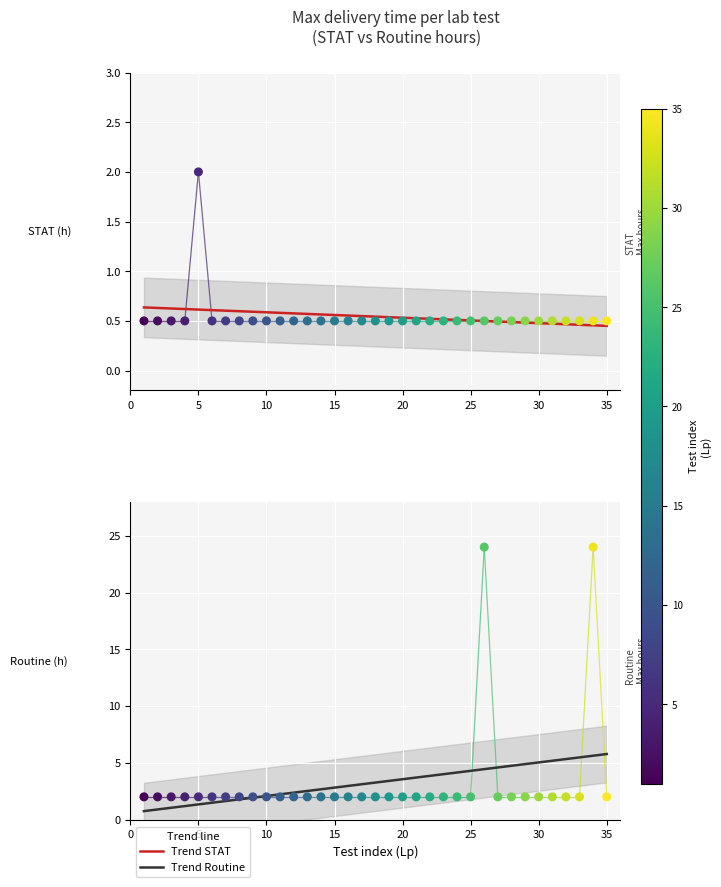

Which series has the largest Y range (max minus min)?

Max time routine (h)